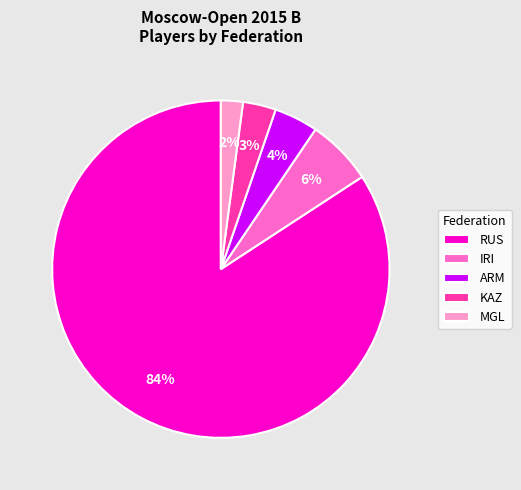

The RUS slice represents 90% of the pie. True or false?

False